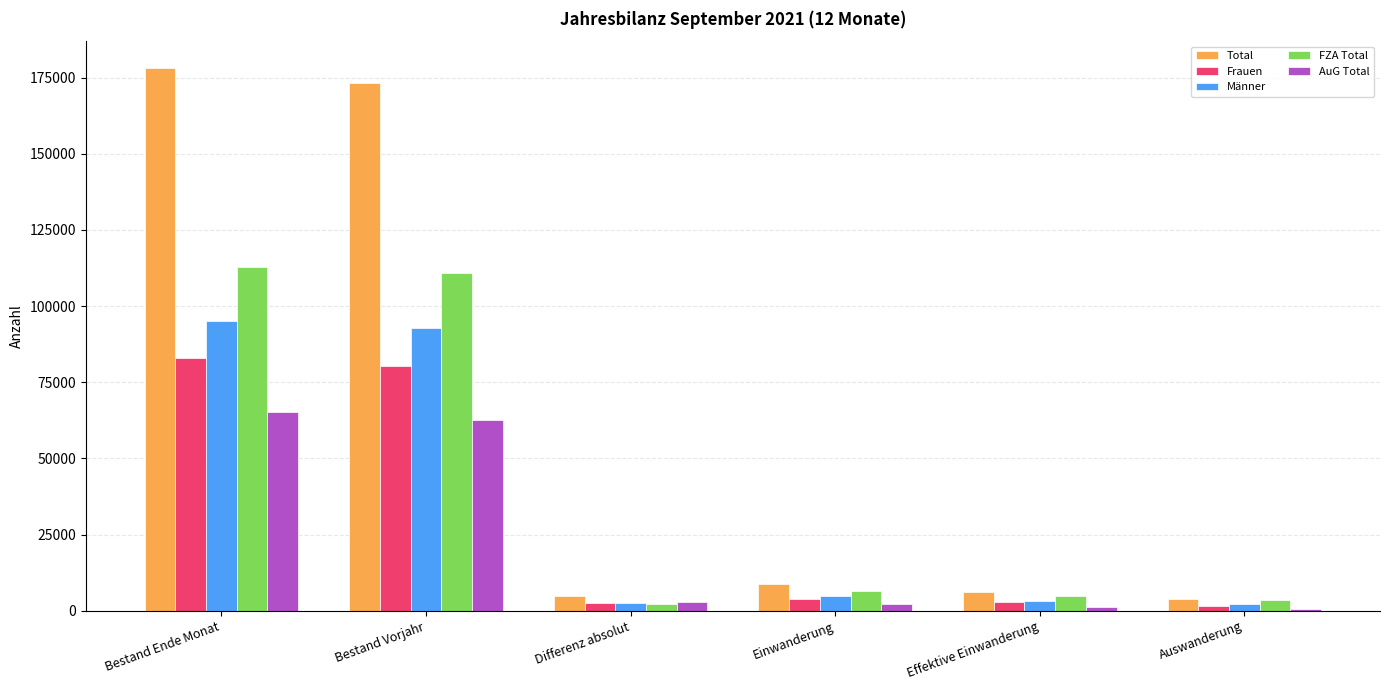

What is the highest value of the Frauen series?

82845